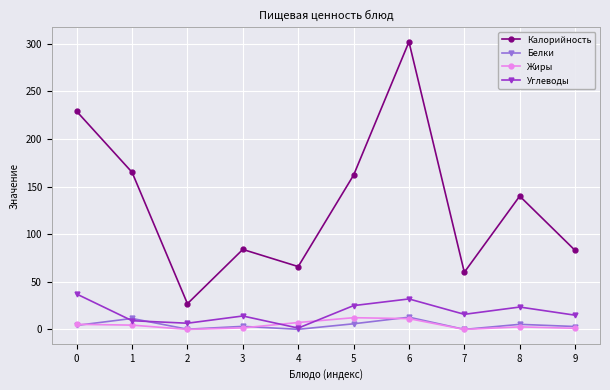

How many distinct data groups are displayed?

4